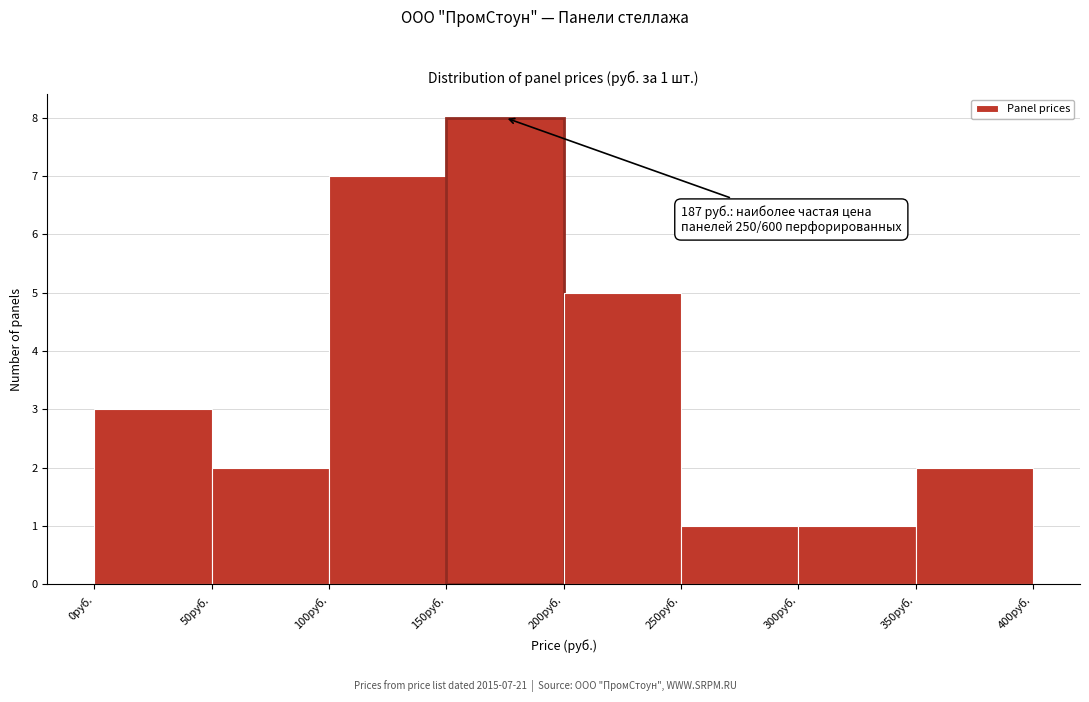

Over which range of the x-axis is the bar tallest?

150 to 200